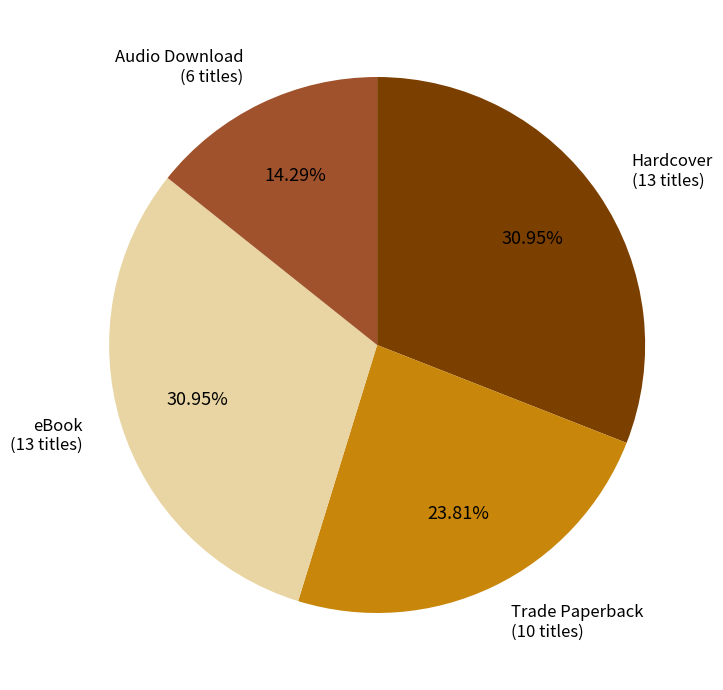

Does any single category account for the majority?

No